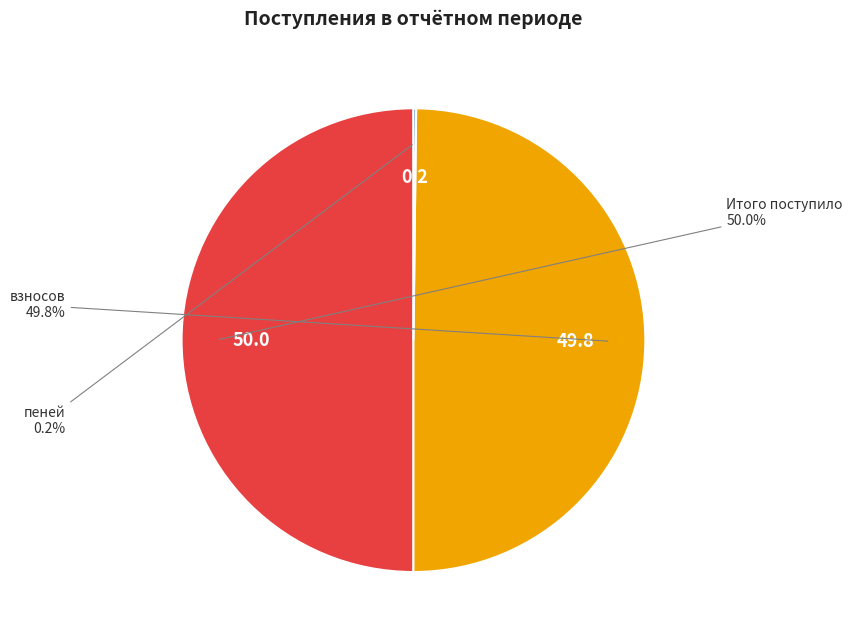

Approximately how many times larger is the value at Итого поступило compared to взносов?

1.0